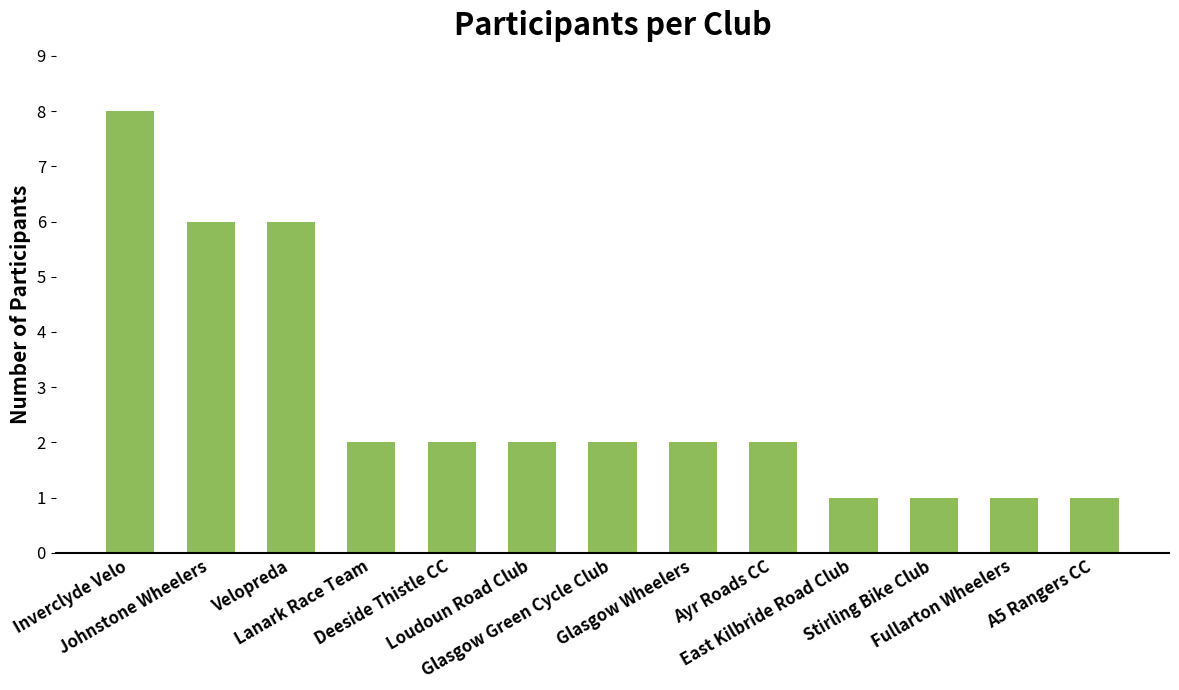

Count the number of categories in the chart.

13